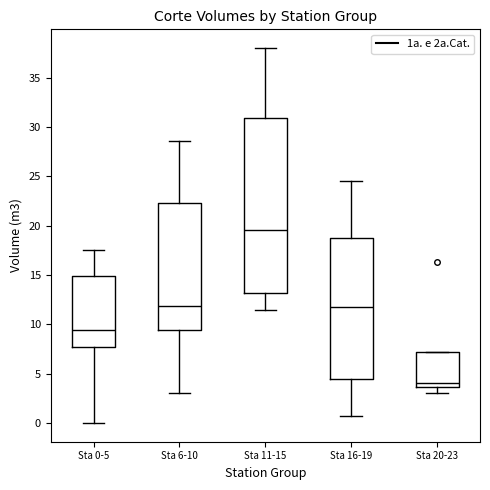

Which box has the highest median line?

Sta 11-15